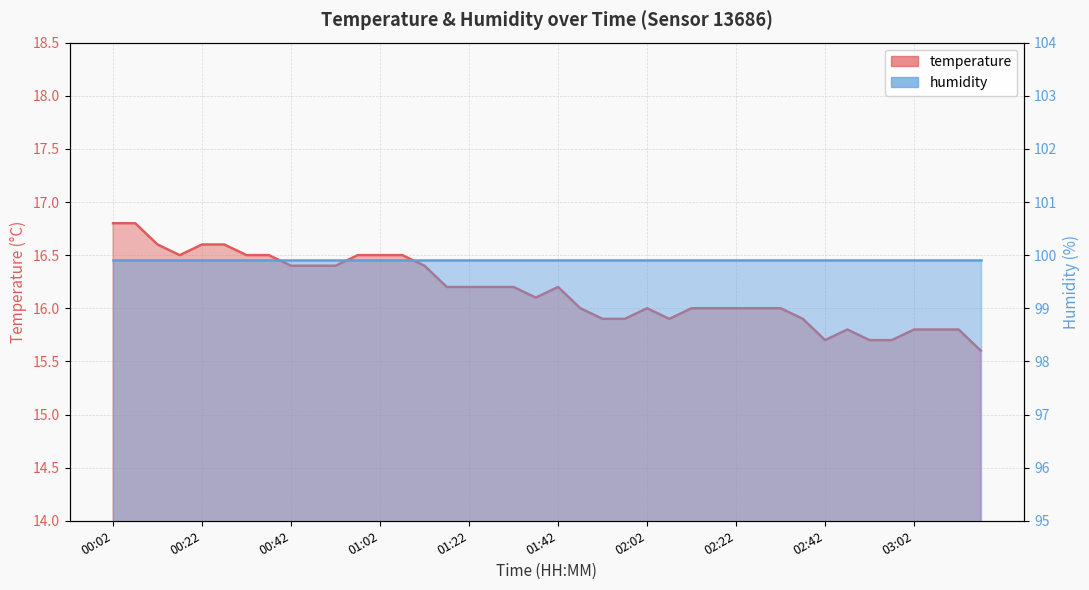

What is the label of the 22nd point from the right?

01:32